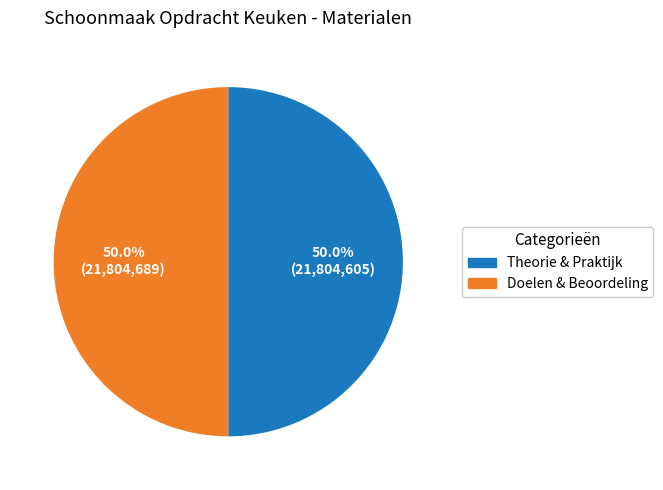

How many segments does this pie chart have?

2